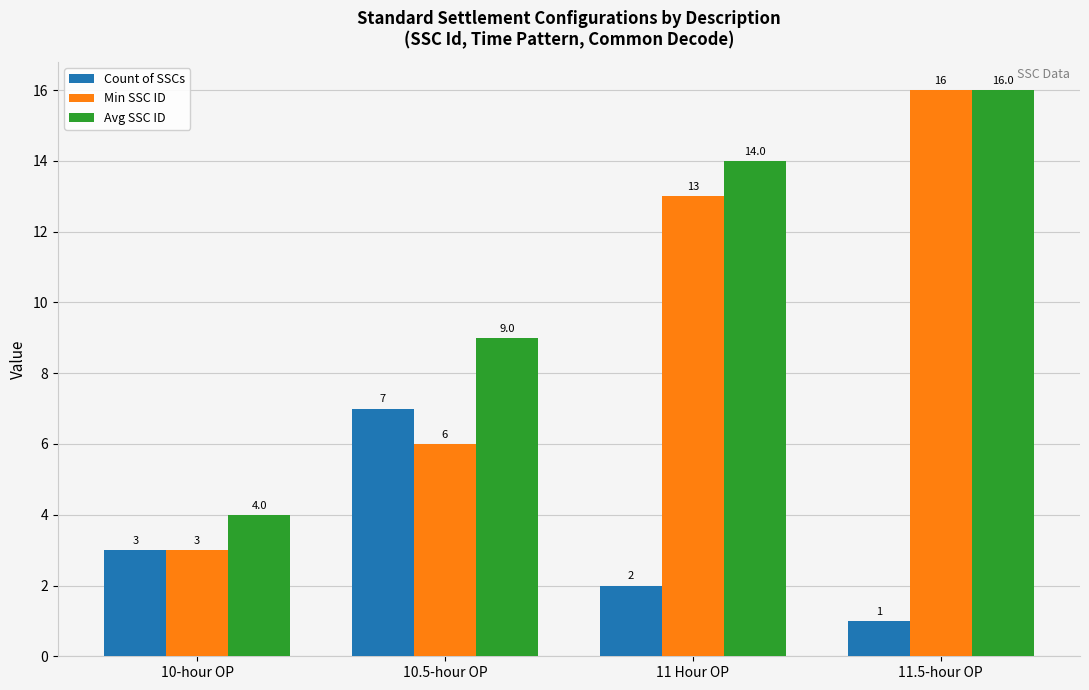

True or false: Count of SSCs has a value of 2 at 10.5-hour OP.

False